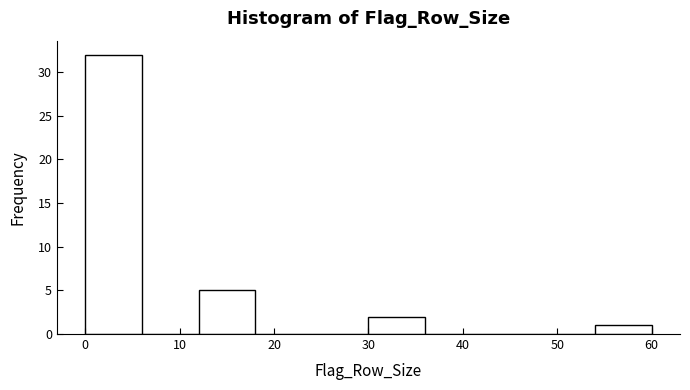

Reading left to right, list every bar in this chart as the range it spans on the x-axis followed by its height. The values are not printed on the chart, so give them approximately, as read against the axis.

0 to 6: 32
6 to 12: 0
12 to 18: 5
18 to 24: 0
24 to 30: 0
30 to 36: 2
36 to 42: 0
42 to 48: 0
48 to 54: 0
54 to 60: 1